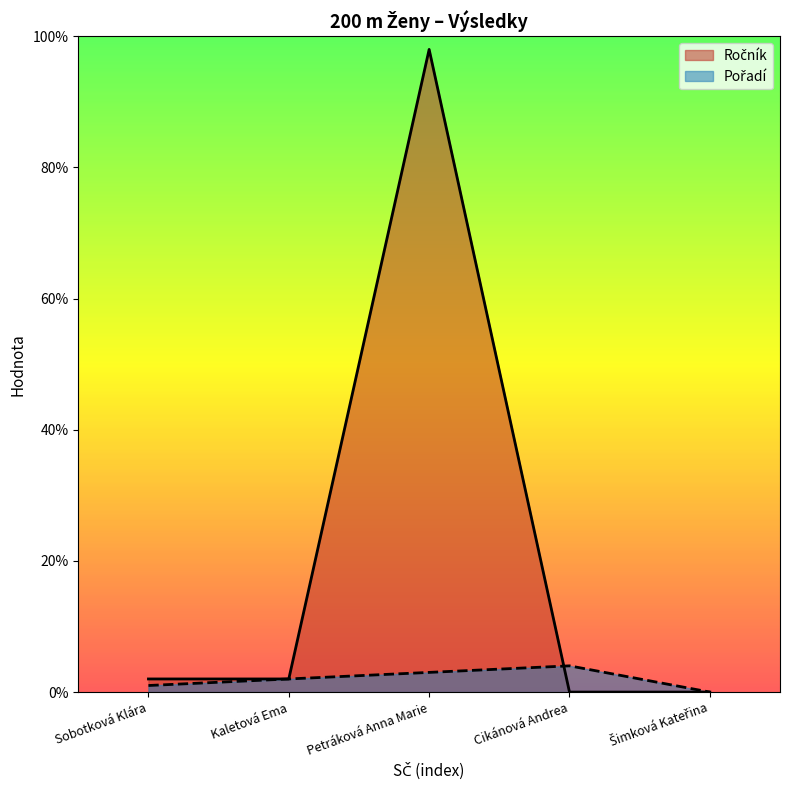

Rank the series by their average value, from lowest to highest.

Pořadí, Ročník